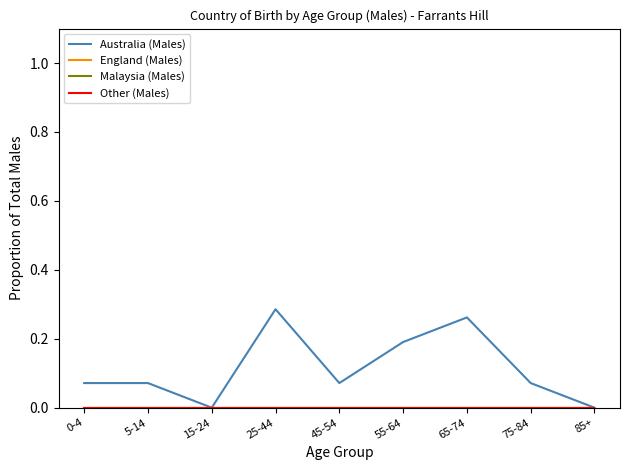

Reading left to right, transcribe all the data shown in this chart.

Australia (Males): 0.1	0.1	0.0	0.3	0.1	0.2	0.3	0.1	0.0
England (Males): 0.0	0.0	0.0	0.0	0.0	0.0	0.0	0.0	0.0
Malaysia (Males): 0.0	0.0	0.0	0.0	0.0	0.0	0.0	0.0	0.0
Other (Males): 0.0	0.0	0.0	0.0	0.0	0.0	0.0	0.0	0.0